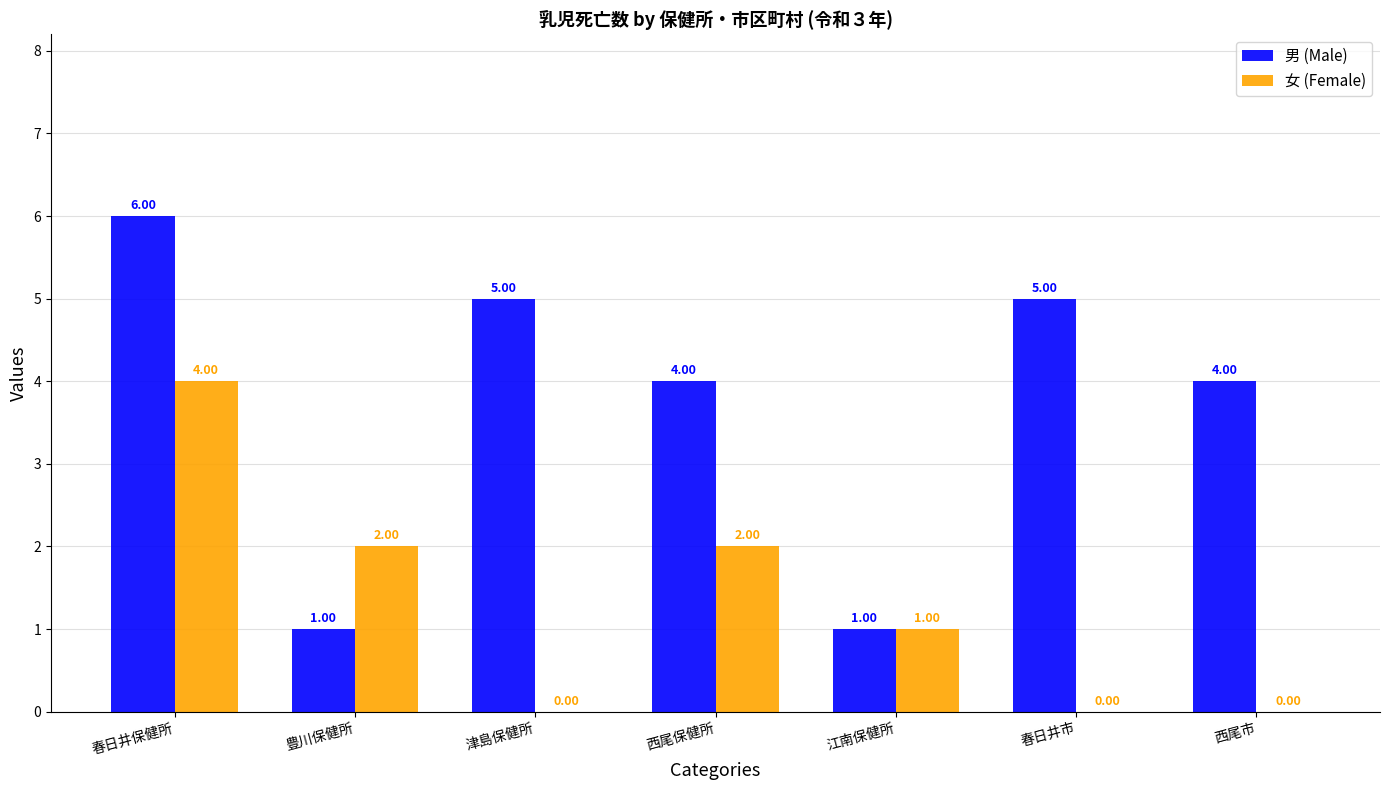

What is the sum of all 男 (Male) values?

26